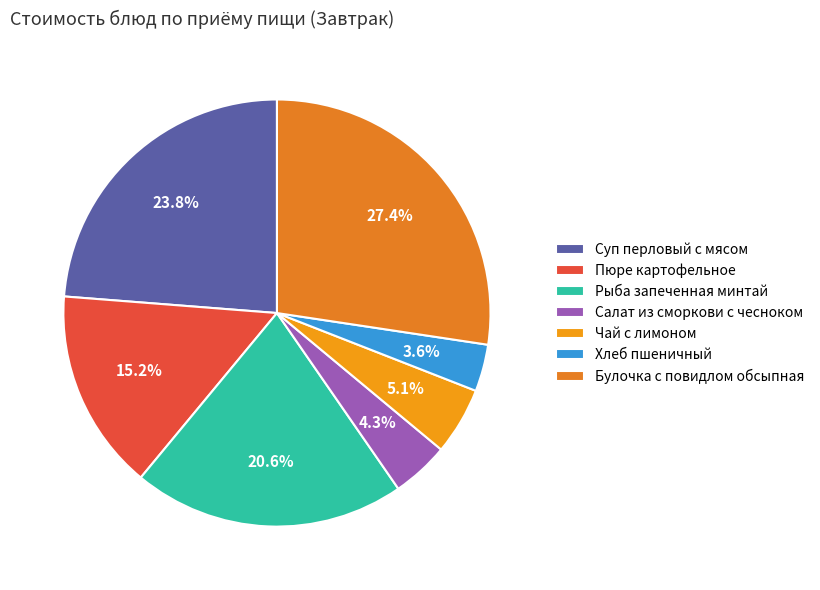

How many segments does this pie chart have?

7